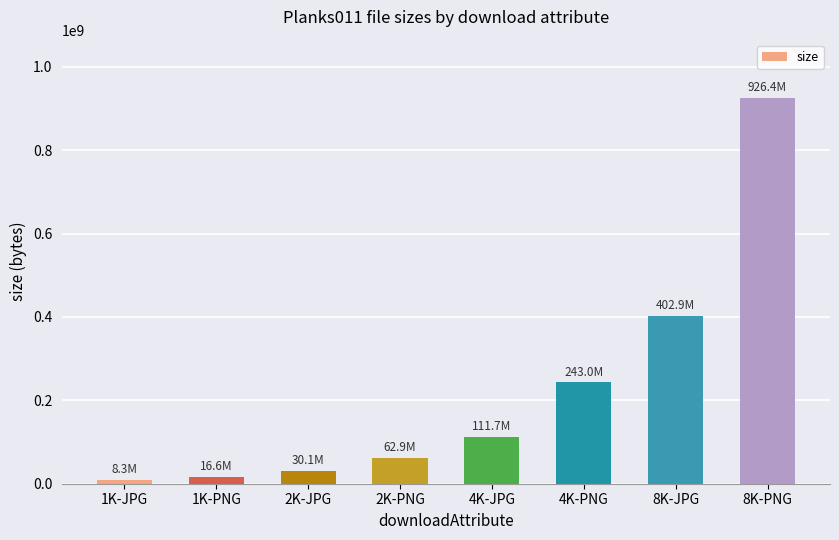

What is the change in value from 4K-JPG to 8K-PNG?

+814622125